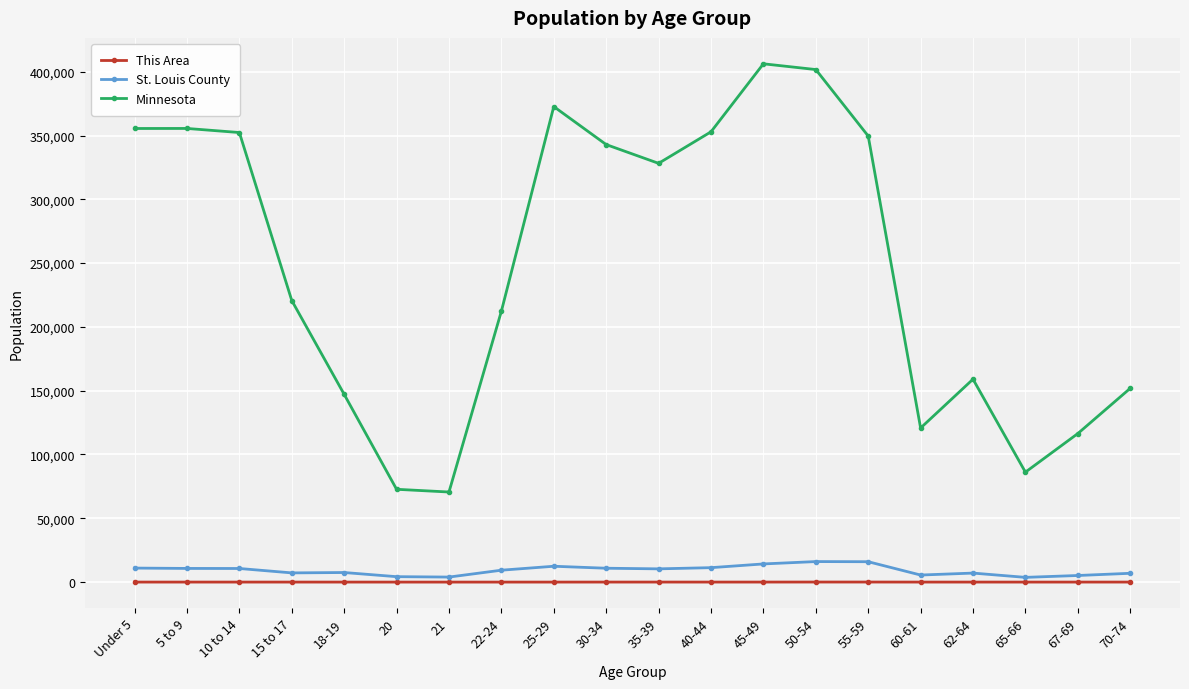

The value of Minnesota at 15 to 17 is 220681. True or false?

True